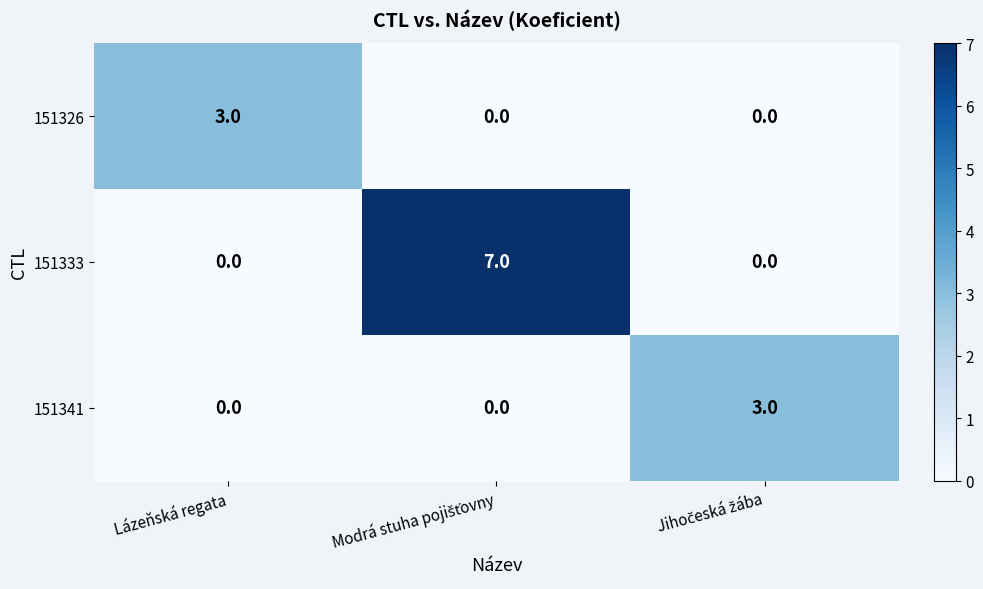

At how many categories does at least one series exceed 1?

3